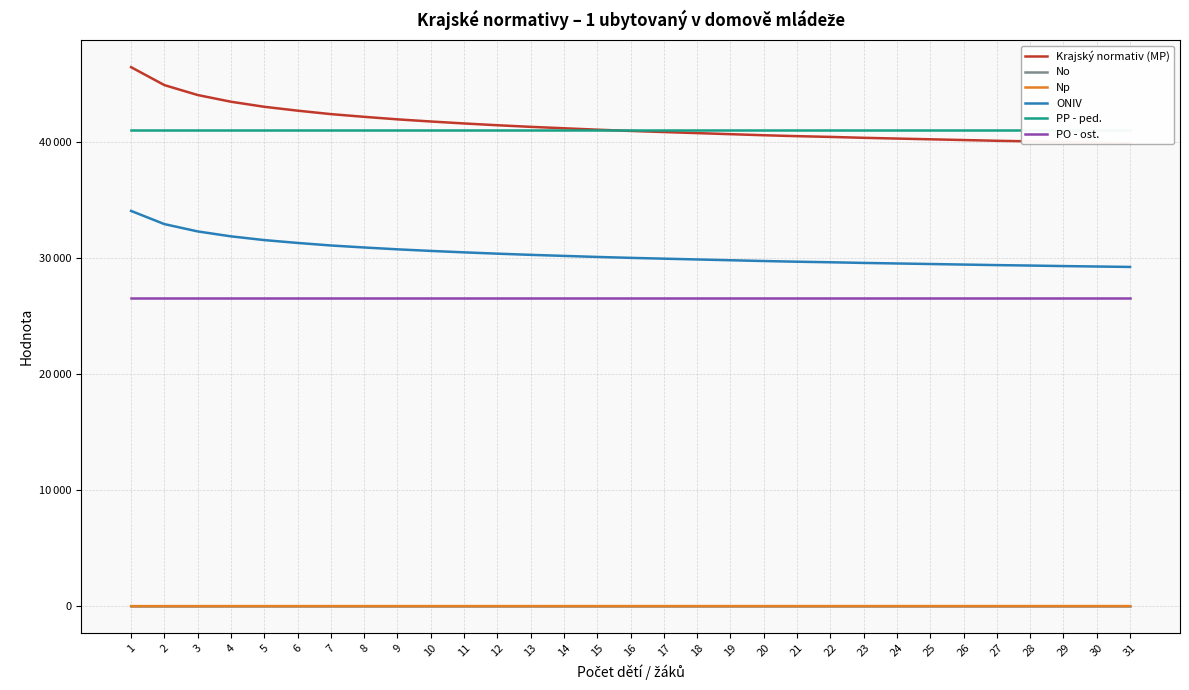

Which category has the lowest value in the PP - ped. series?

1